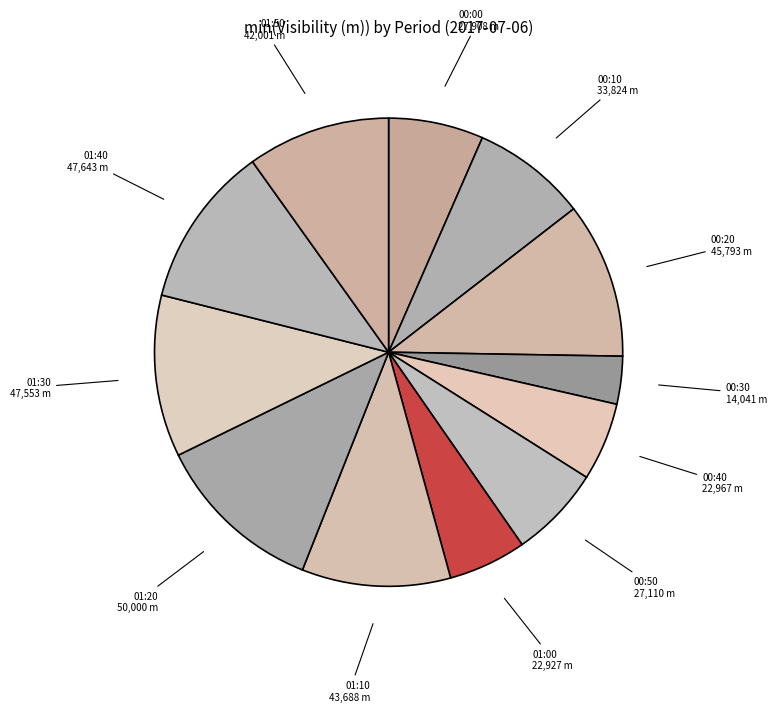

How many segments does this pie chart have?

12